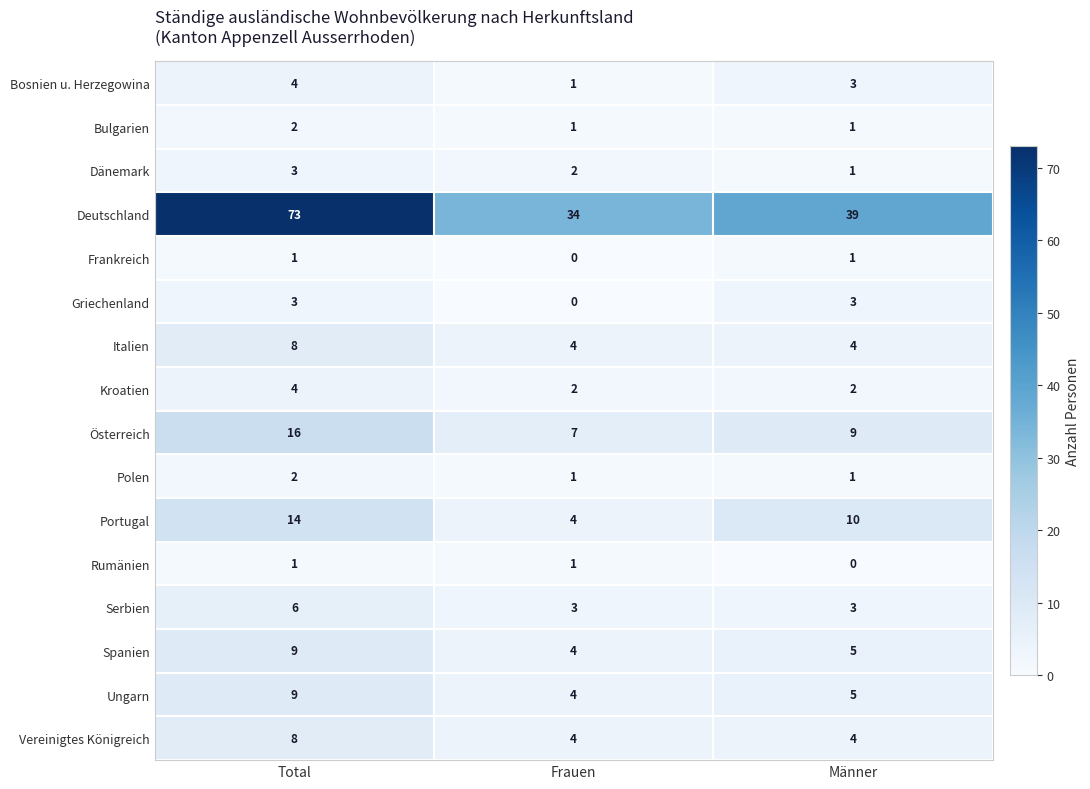

How many data points does each series have?

3